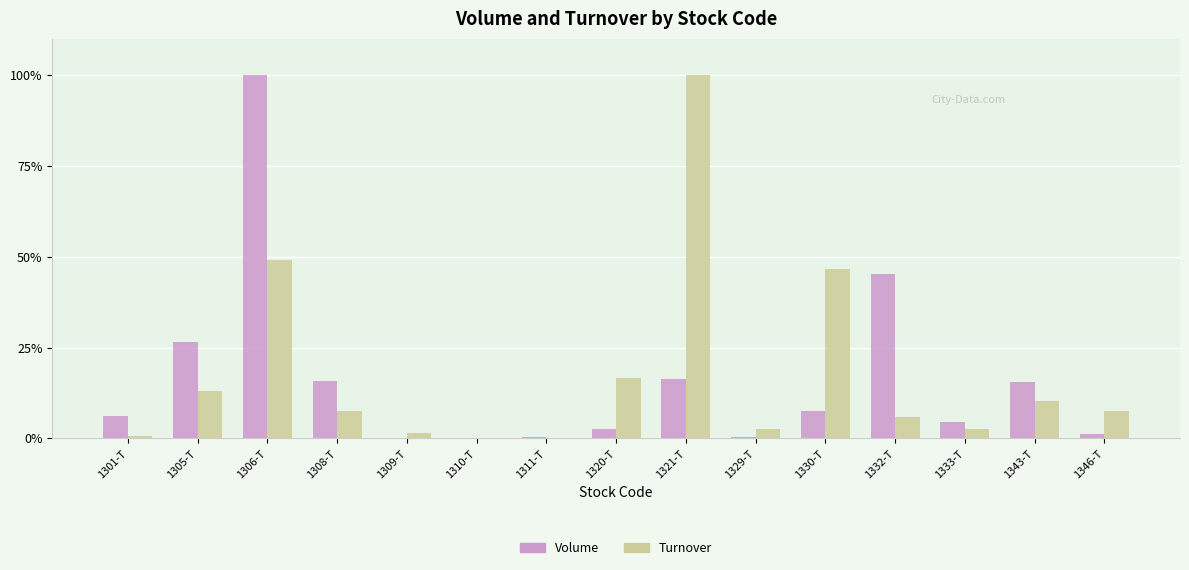

What is the sum of the Turnover values at 1320-T and 1308-T?

24.3